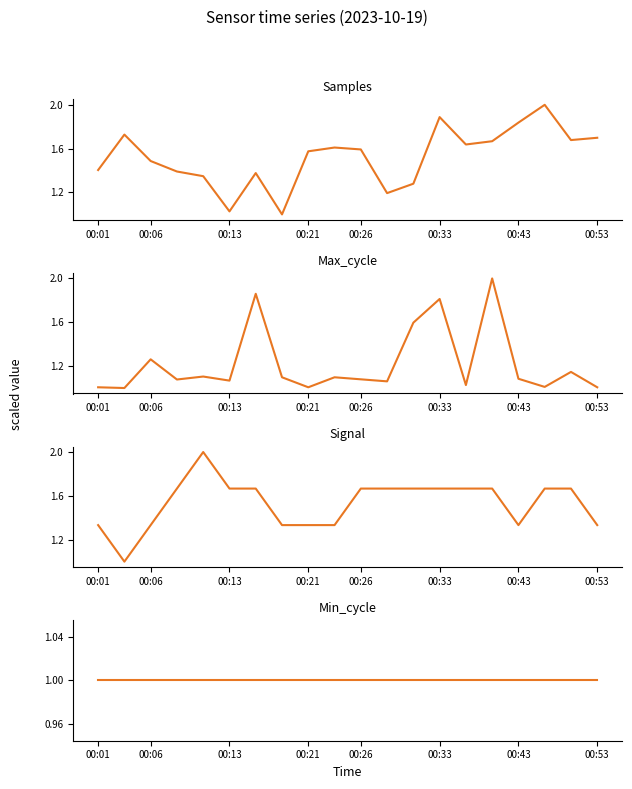

How many times do Signal and Samples cross each other?

6